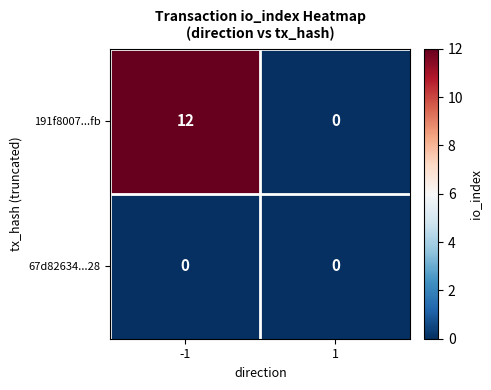

What is the sum of the 191f8007...fb values at 1 and -1?

12